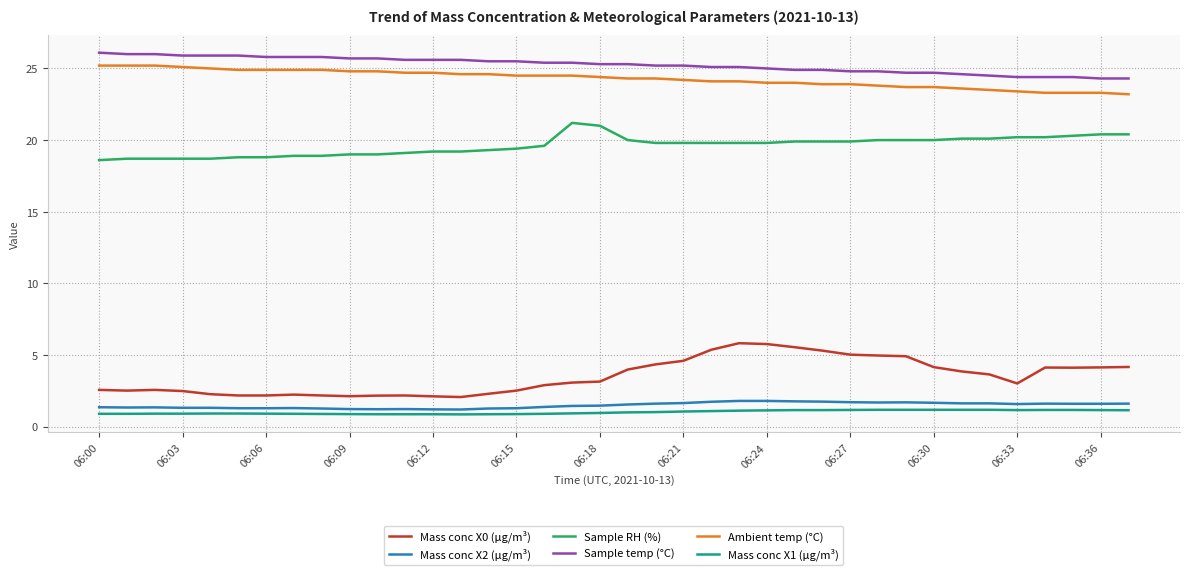

What is the maximum value shown in the chart?

26.1